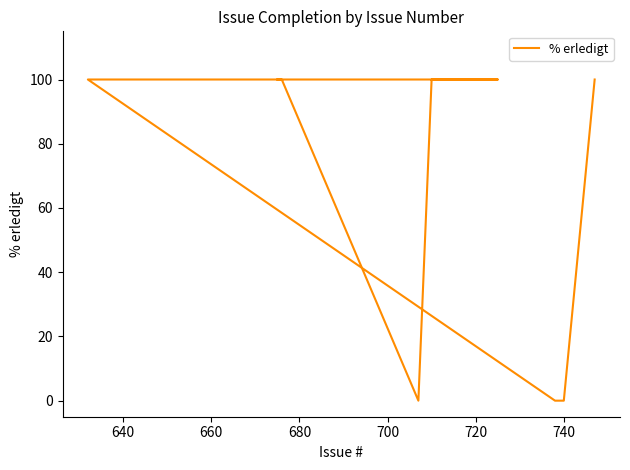

Is this an area chart (filled region under the line)?

No